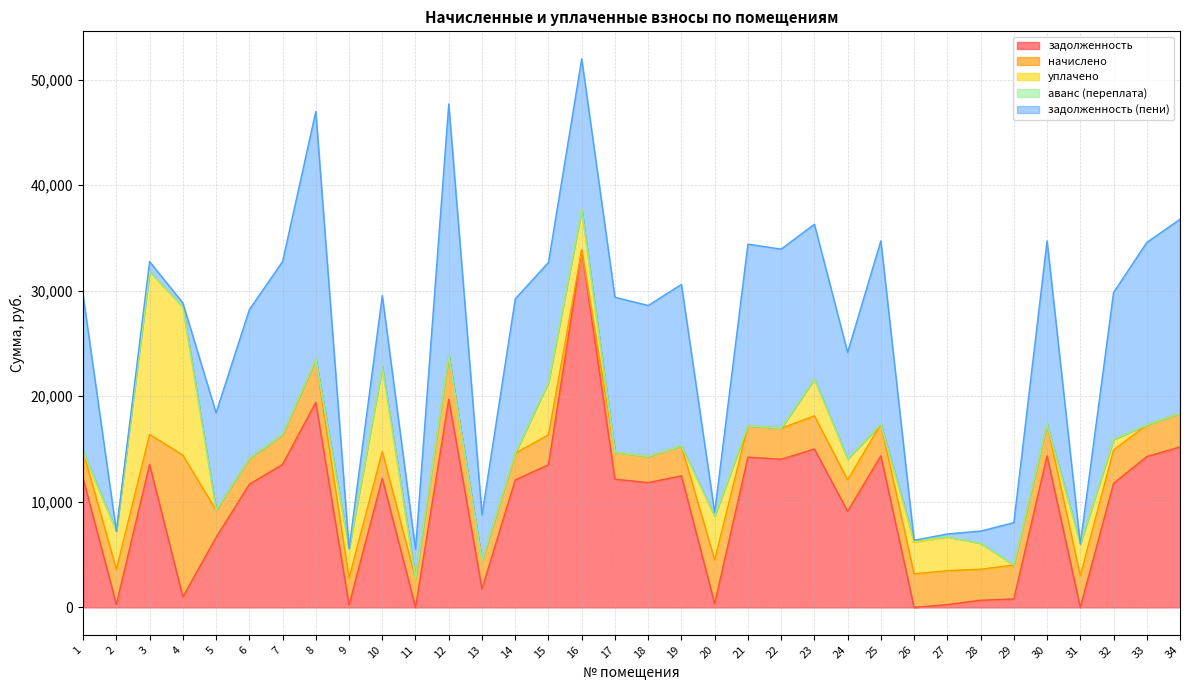

What is the difference between the maximum and minimum values in the аванс (переплата) series?

205.1